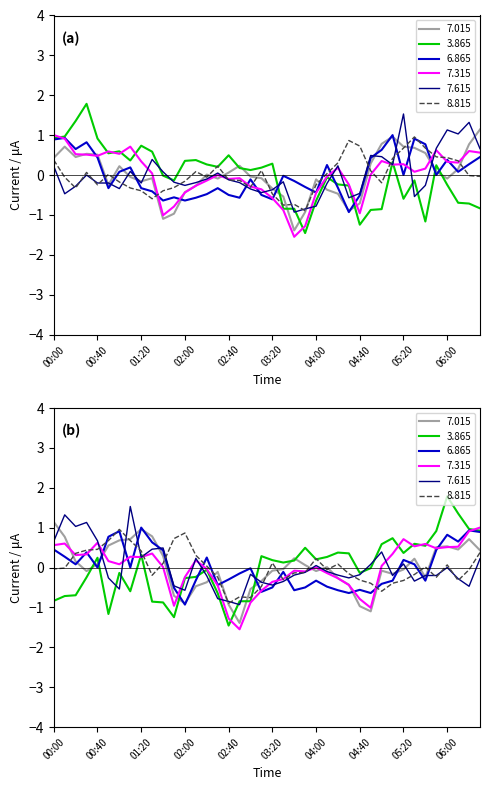

How many data points in 8.815 are less than 0?

22